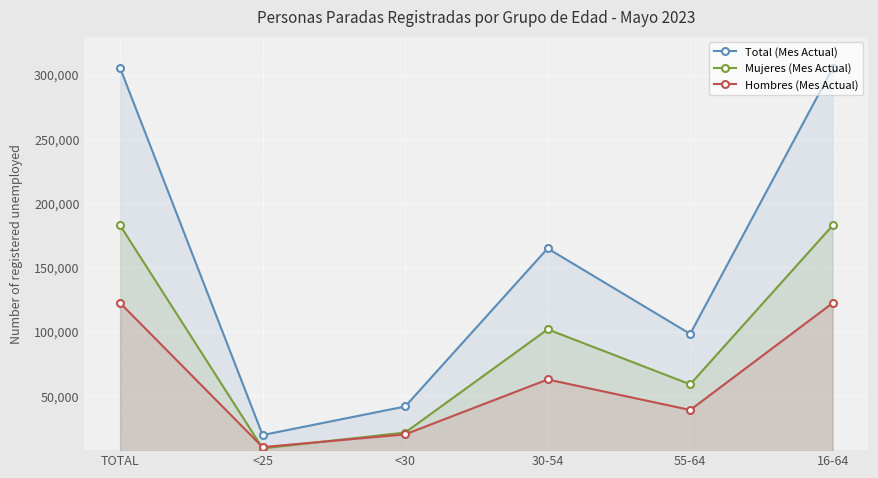

At which category does Hombres (Mes Actual) reach its first local peak?

30-54